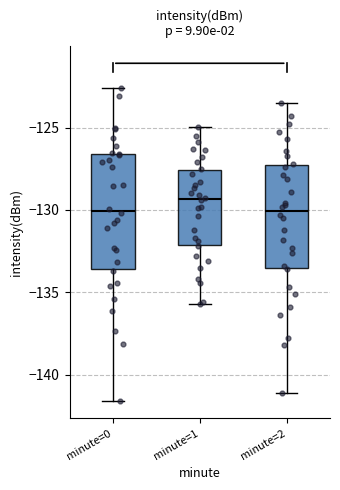

Where does the median line of the box for minute=0 sit on the y-axis? The values are not printed on the chart, so give them approximately, as read against the axis.

-130.0